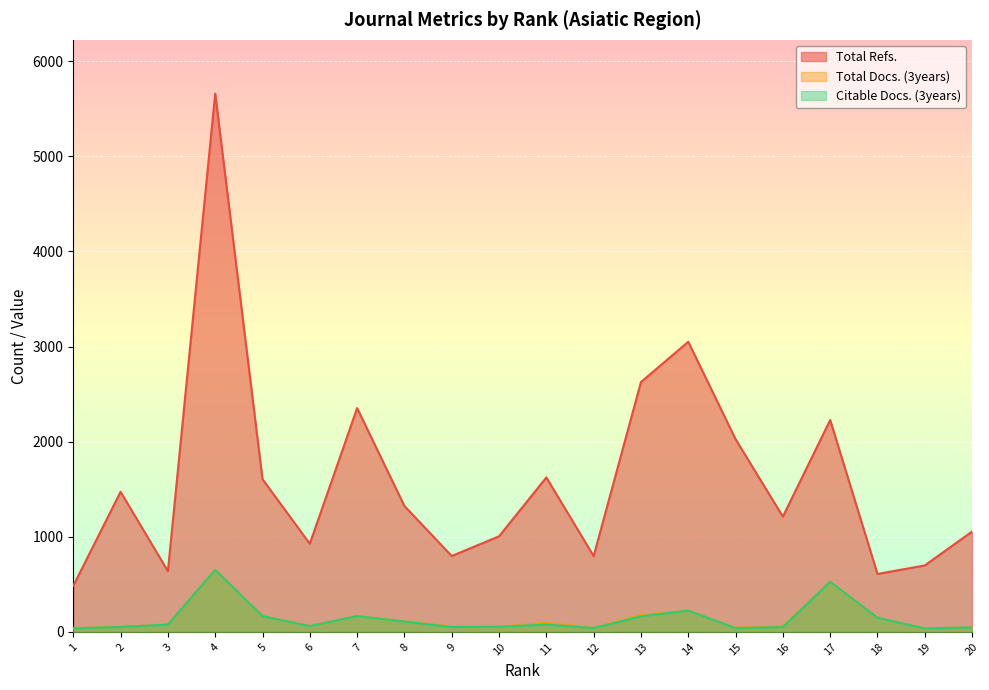

What is the sum of the Citable Docs. (3years) values at 4 and 12?

692